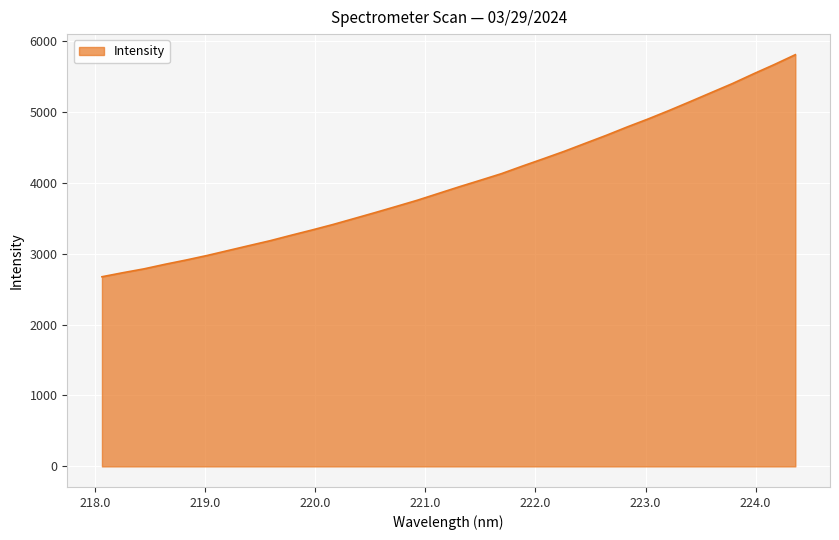

What is the maximum value shown in the chart?

5804.5